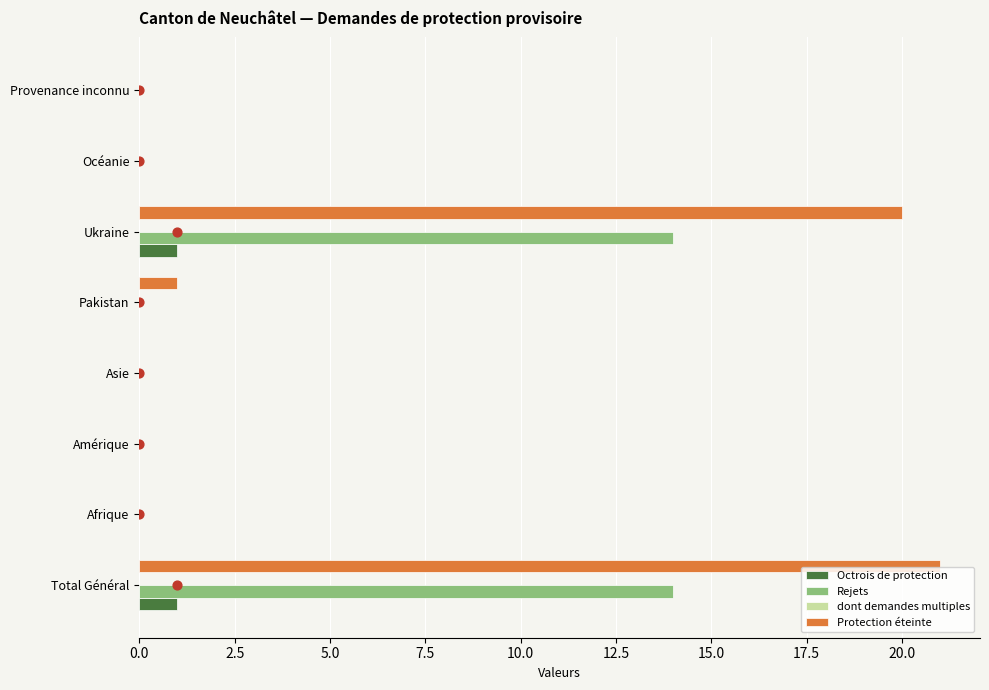

What are all the series names shown in the legend?

Octrois de protection, Rejets, dont demandes multiples, Protection éteinte